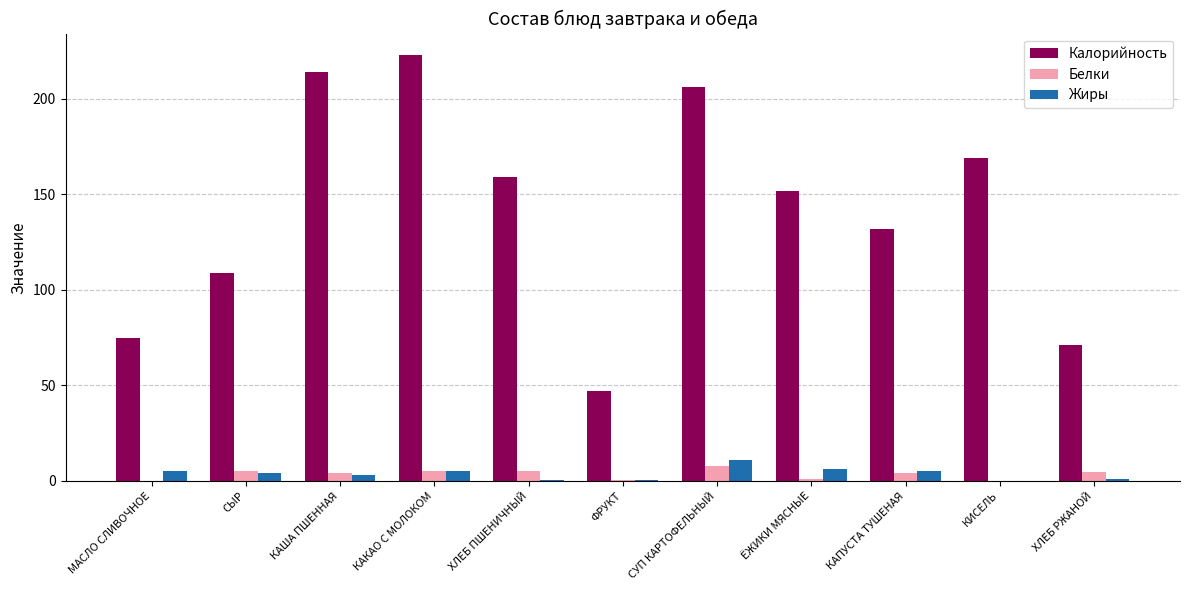

What value does the Белки series have at СУП КАРТОФЕЛЬНЫЙ?

7.9